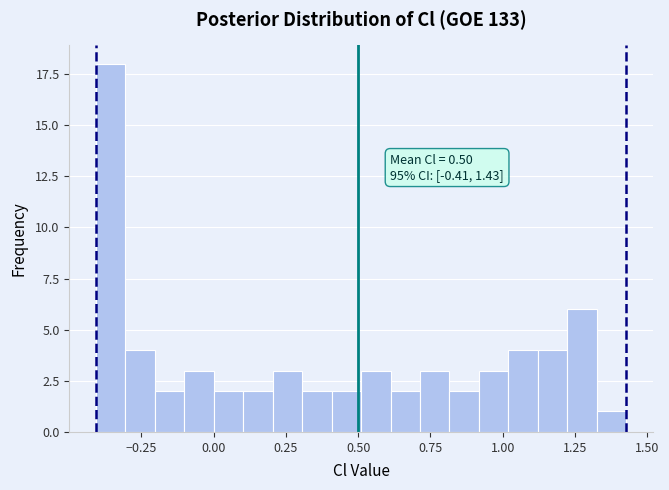

Read against the x-axis, roughly where is the centre of the tallest bar?

-0.35